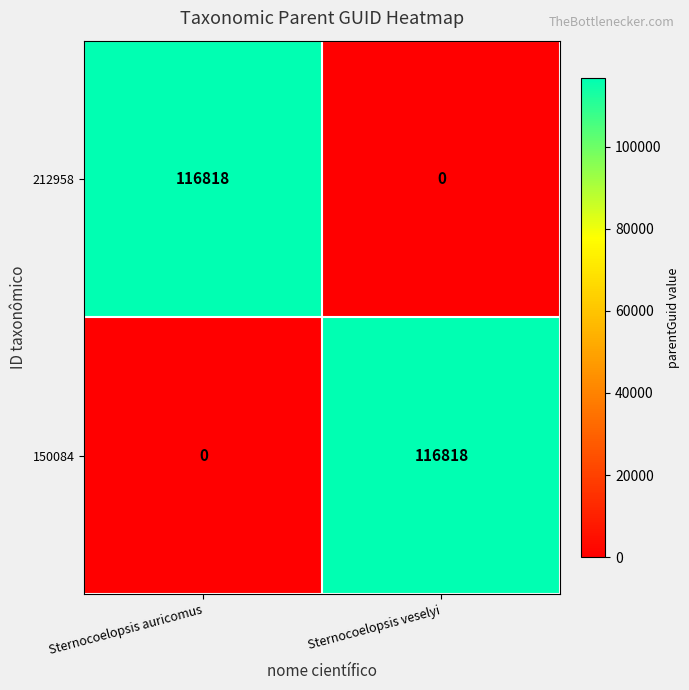

Rank the series at Sternocoelopsis veselyi from highest to lowest value.

150084, 212958